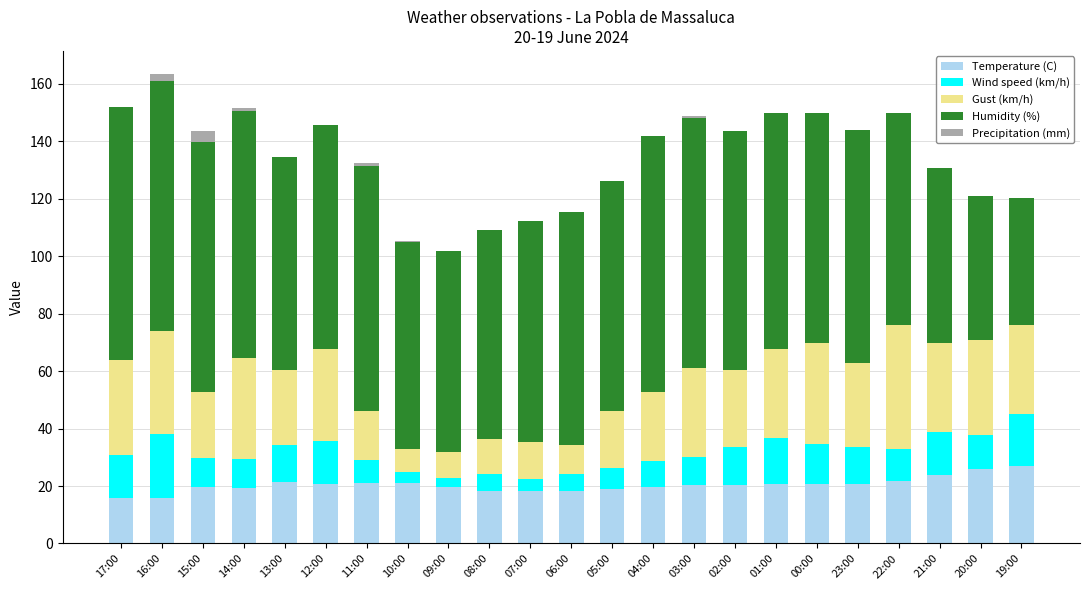

What is the highest value of the Temperature (C) series?

27.1